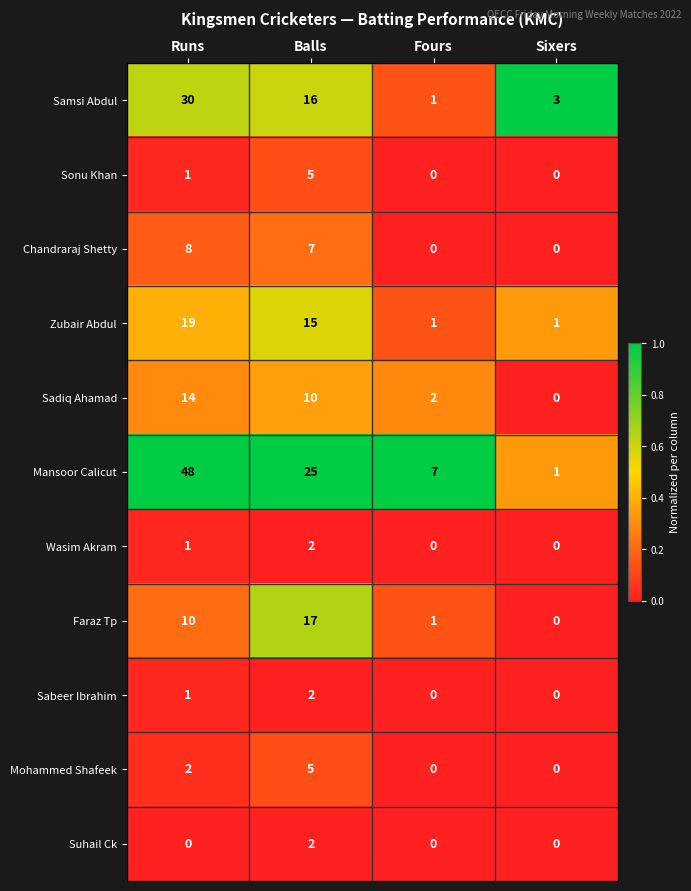

At how many categories does at least one series exceed 0?

4